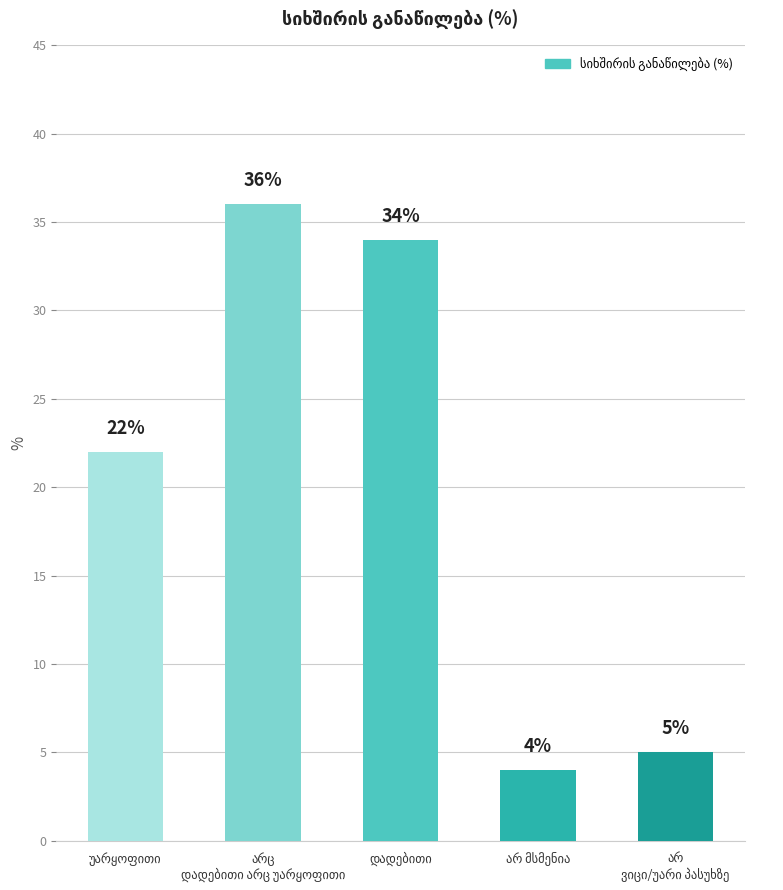

Count the number of data series in this chart.

1